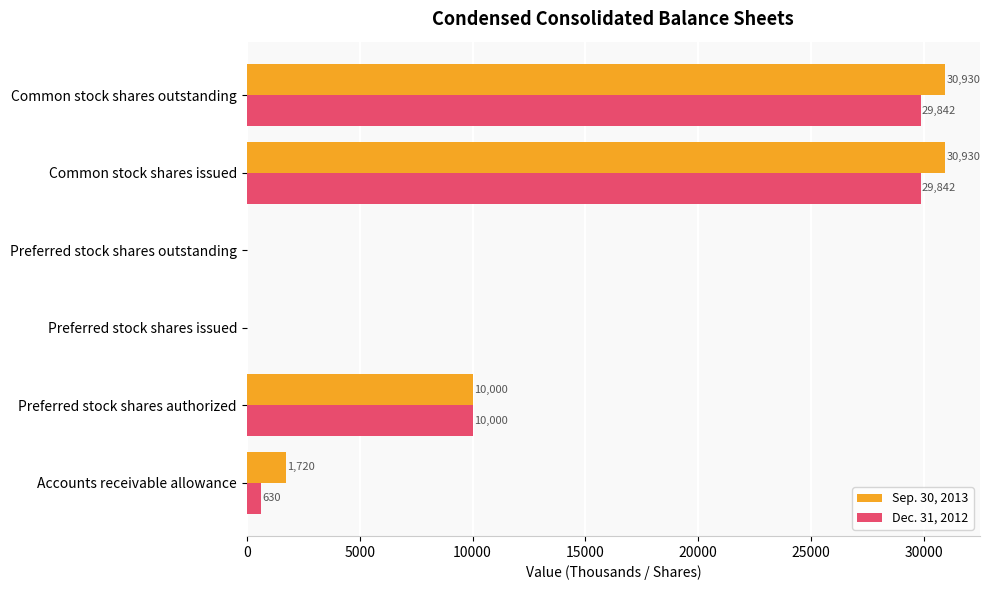

Which series changed the most between Preferred stock shares issued and Common stock shares outstanding?

Sep. 30, 2013